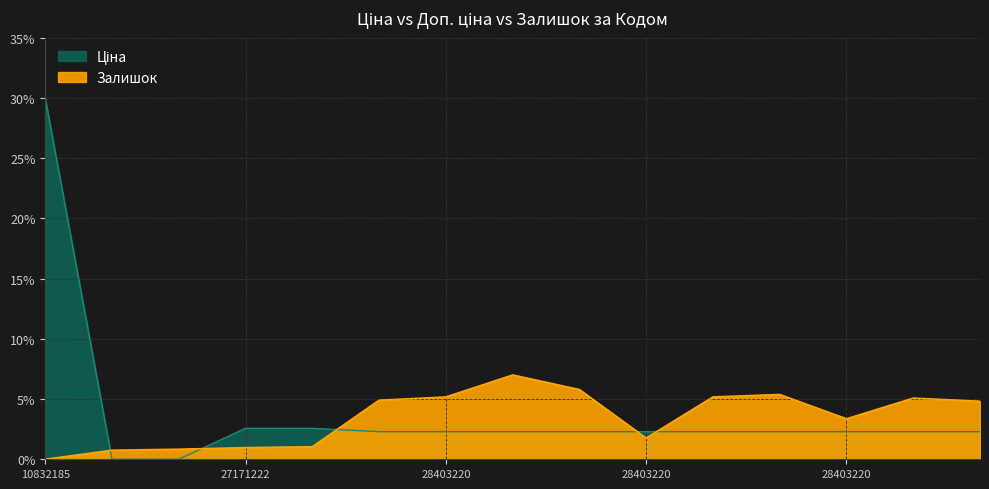

List the series in order of their overall mean, highest first.

Ціна, Залишок